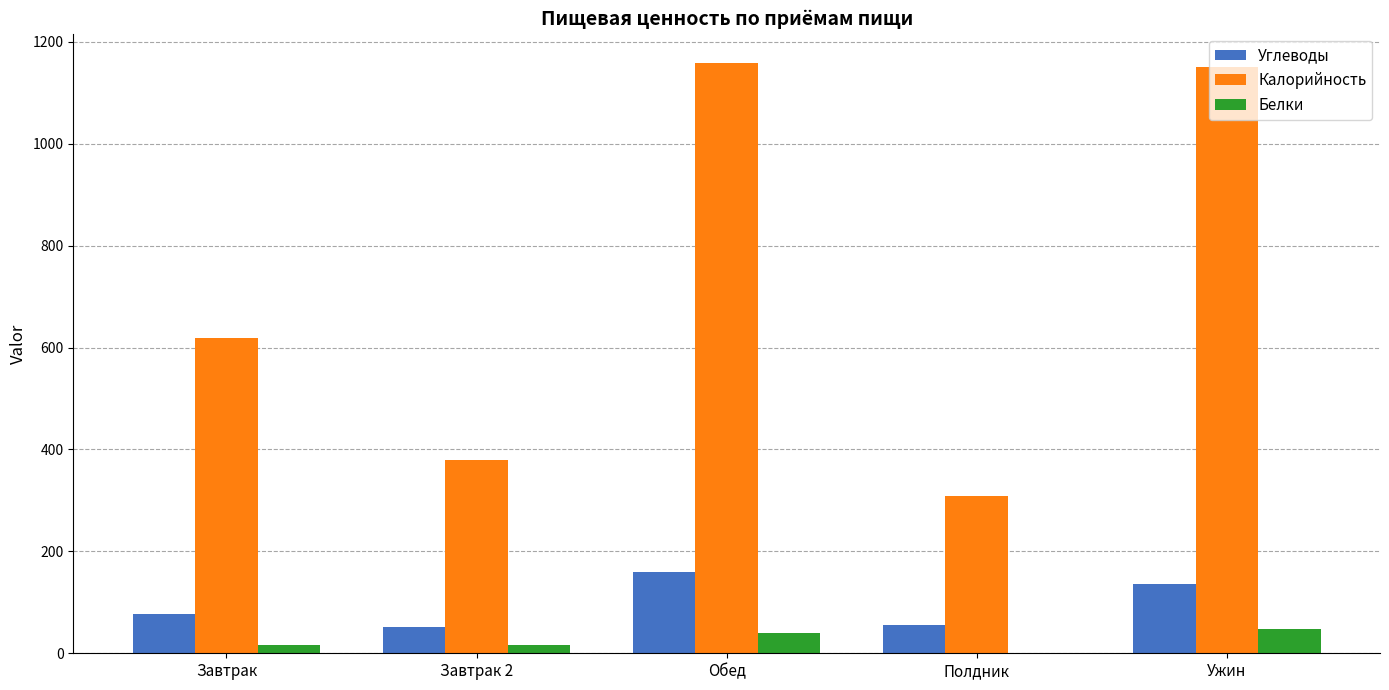

What is the sum of the Калорийность values at Завтрак and Полдник?

926.7